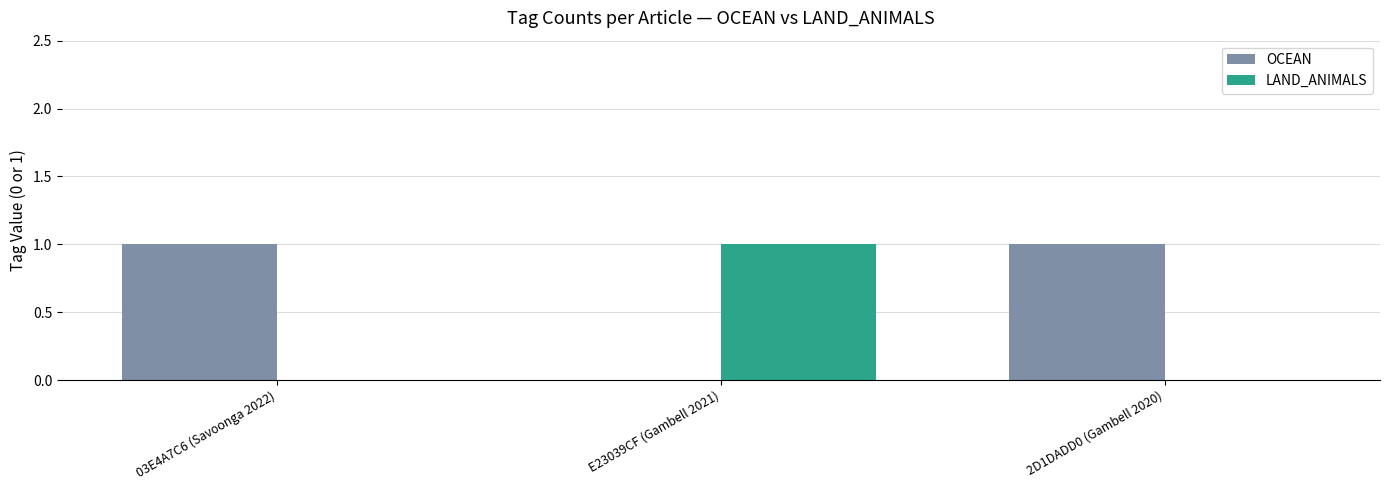

At which label does LAND_ANIMALS reach its peak?

E23039CF (Gambell 2021)